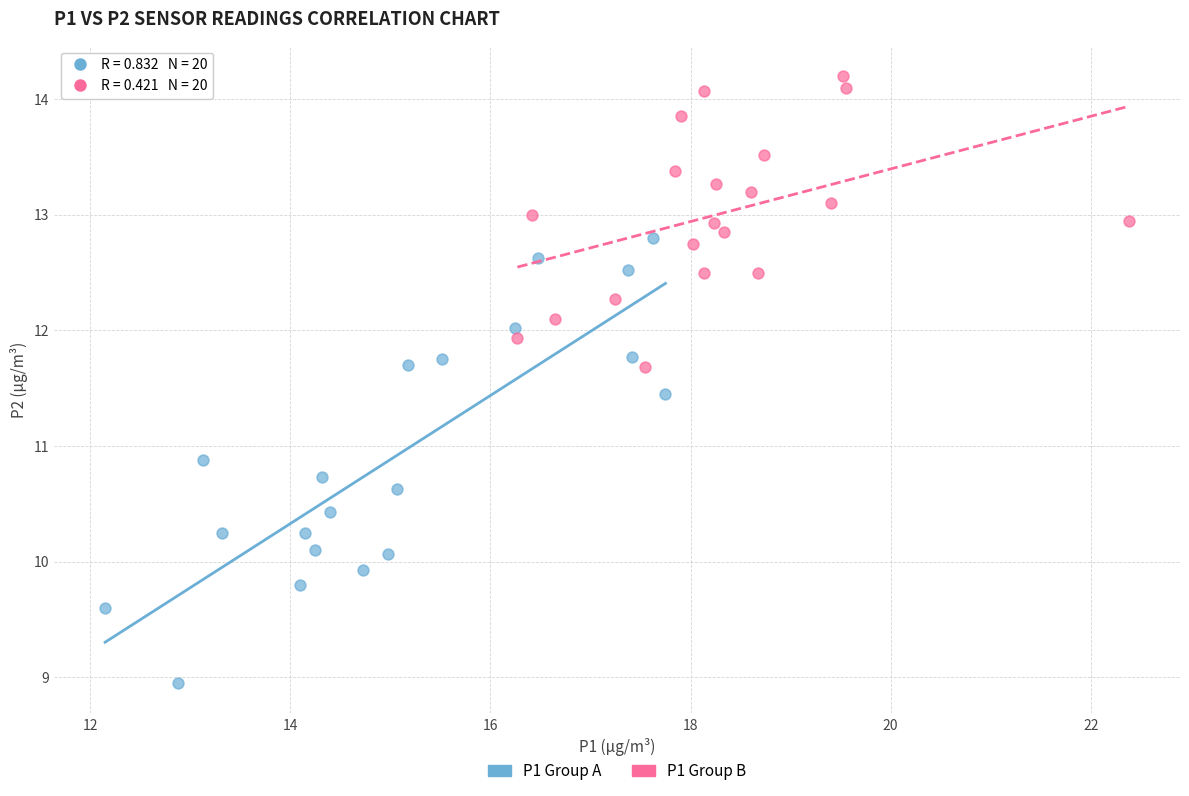

Which series has the largest Y range (max minus min)?

P1 Group A